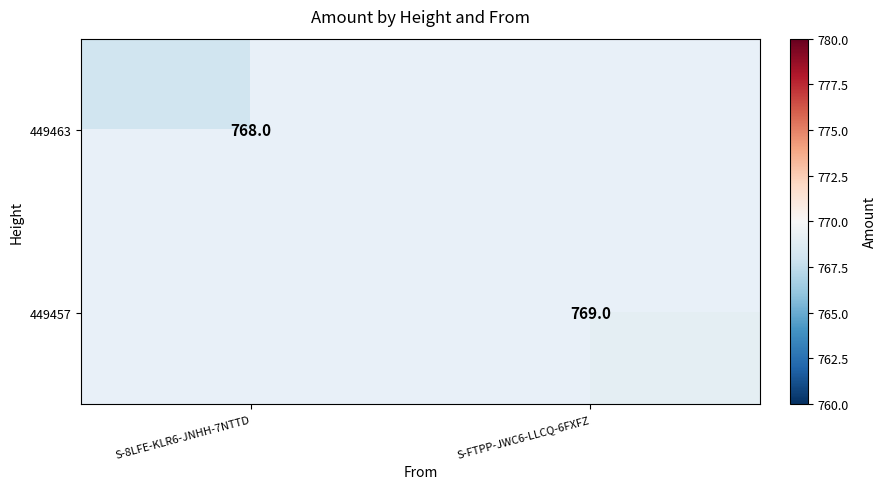

The 449463 series shows 1024.2 at S-8LFE-KLR6-JNHH-7NTTD. True or false?

False